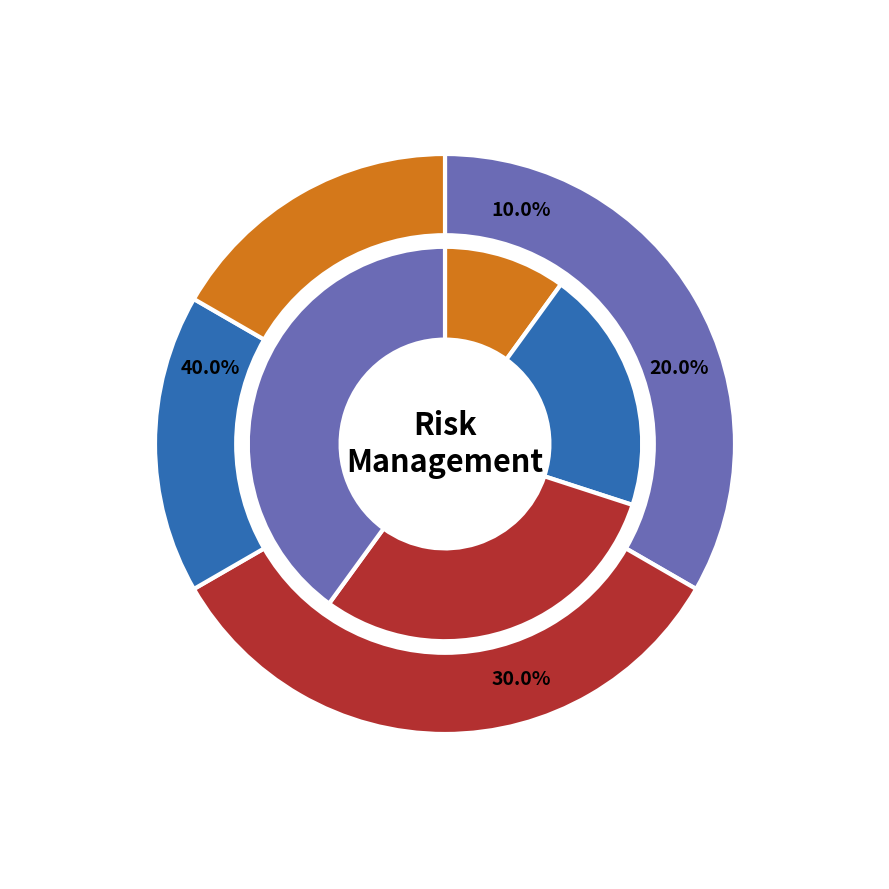

Does any single category account for the majority?

No